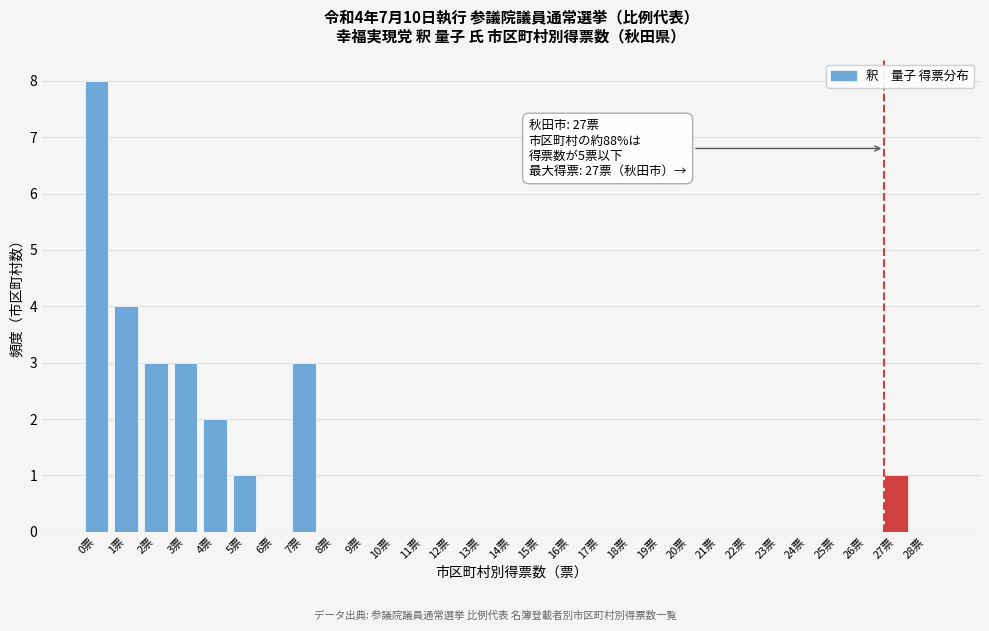

Reading right to left, list all the values displayed in this chart.

28票=0	27票=1	26票=0	25票=0	24票=0	23票=0	22票=0	21票=0	20票=0	19票=0	18票=0	17票=0	16票=0	15票=0	14票=0	13票=0	12票=0	11票=0	10票=0	9票=0	8票=0	7票=3	6票=0	5票=1	4票=2	3票=3	2票=3	1票=4	0票=8